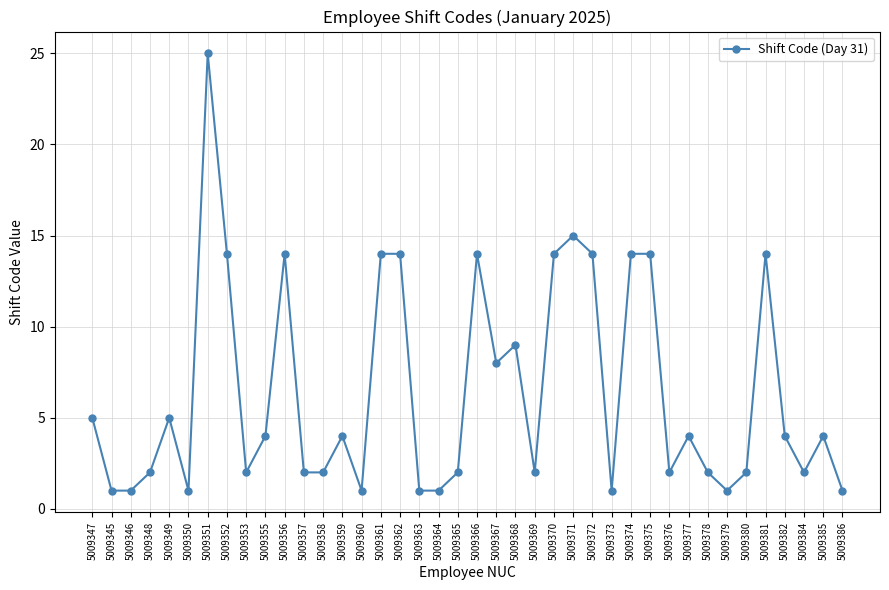

What position from the right is 5009362?

24